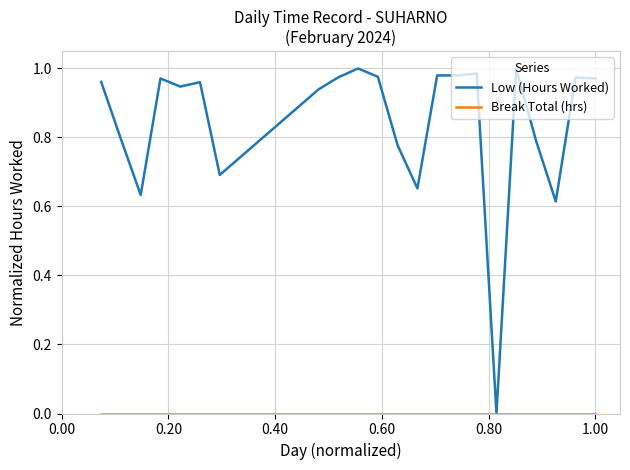

Which series has the largest total across all categories?

Low (Hours Worked)